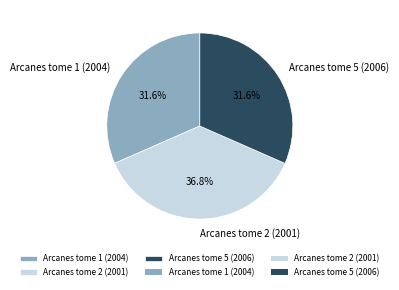

What percentage do Arcanes tome 1 (2004) and Arcanes tome 2 (2001) together represent?

68.4%